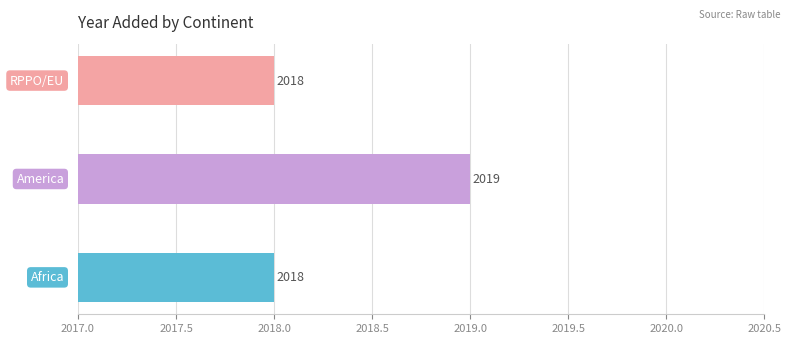

How many values are between 2018 and 2019?

3